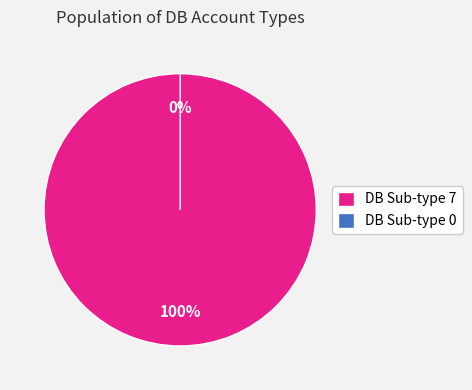

True or false: 0 accounts for 8% of the total.

False